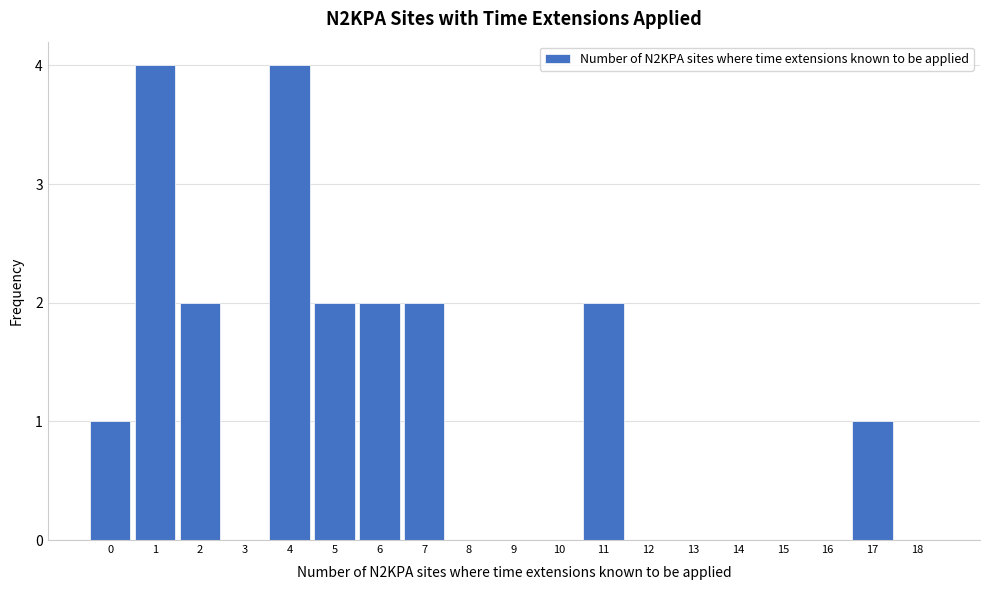

Reading right to left, what are all the values shown in this chart?

18=0	17=1	16=0	15=0	14=0	13=0	12=0	11=2	10=0	9=0	8=0	7=2	6=2	5=2	4=4	3=0	2=2	1=4	0=1